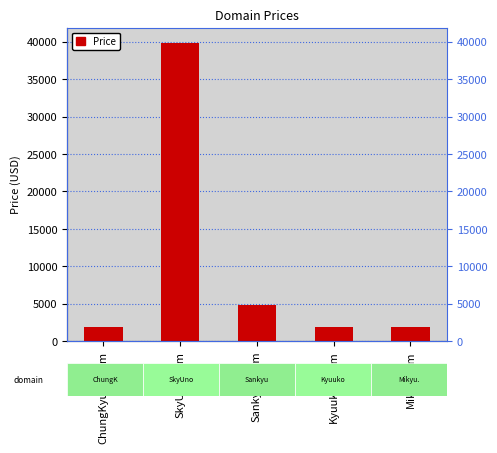

What value does the data have at Mikyu.com?

1888